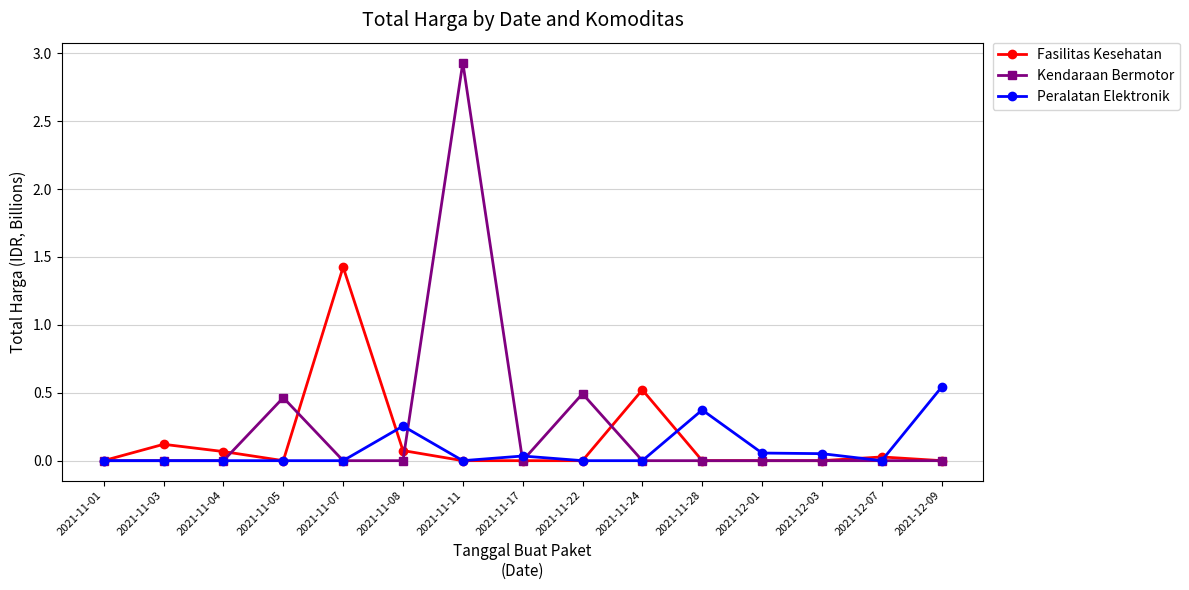

What position from the left is 2021-11-07?

5